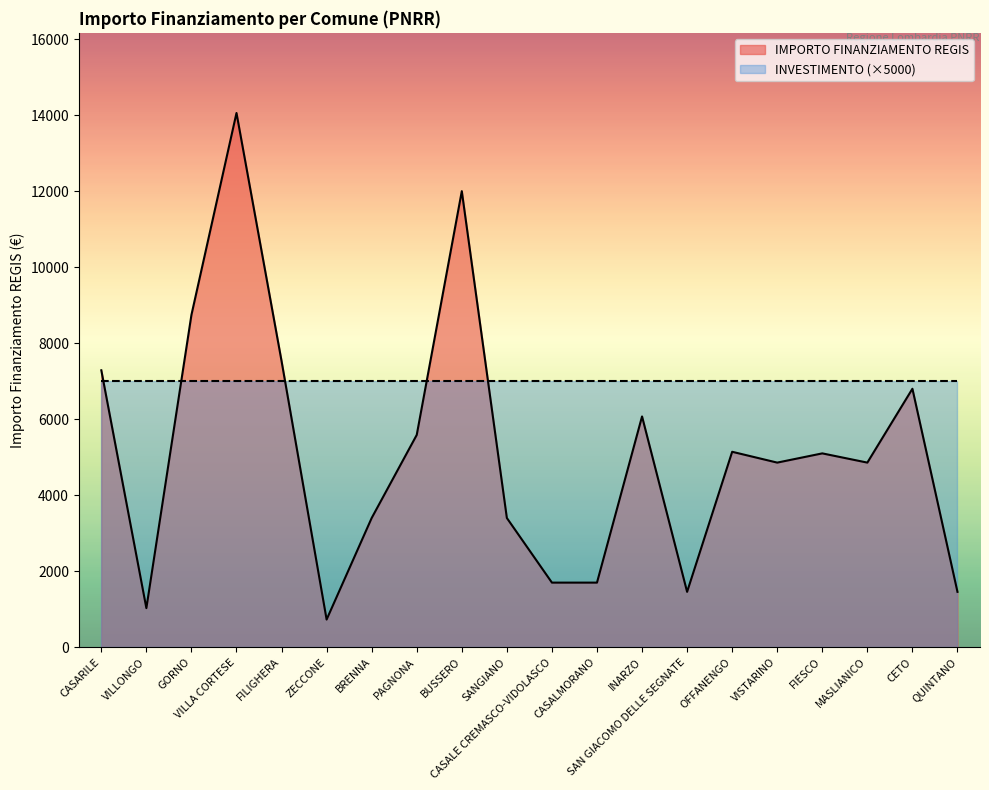

The chart shows a value of 1029 at VILLONGO. True or false?

True